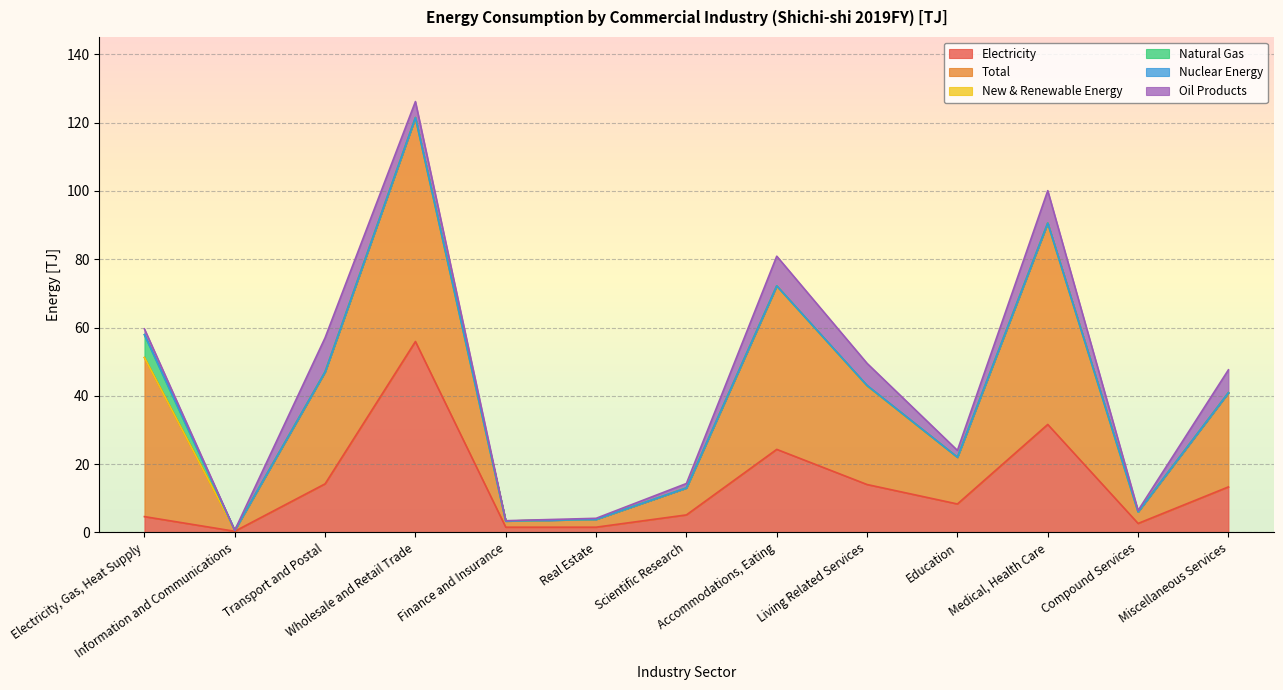

At which category does Total reach its first local valley?

Information and Communications